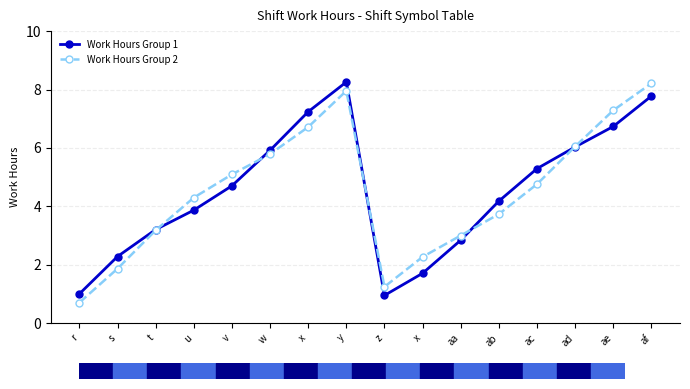

Which series has the largest total across all categories?

Work Hours Group 2